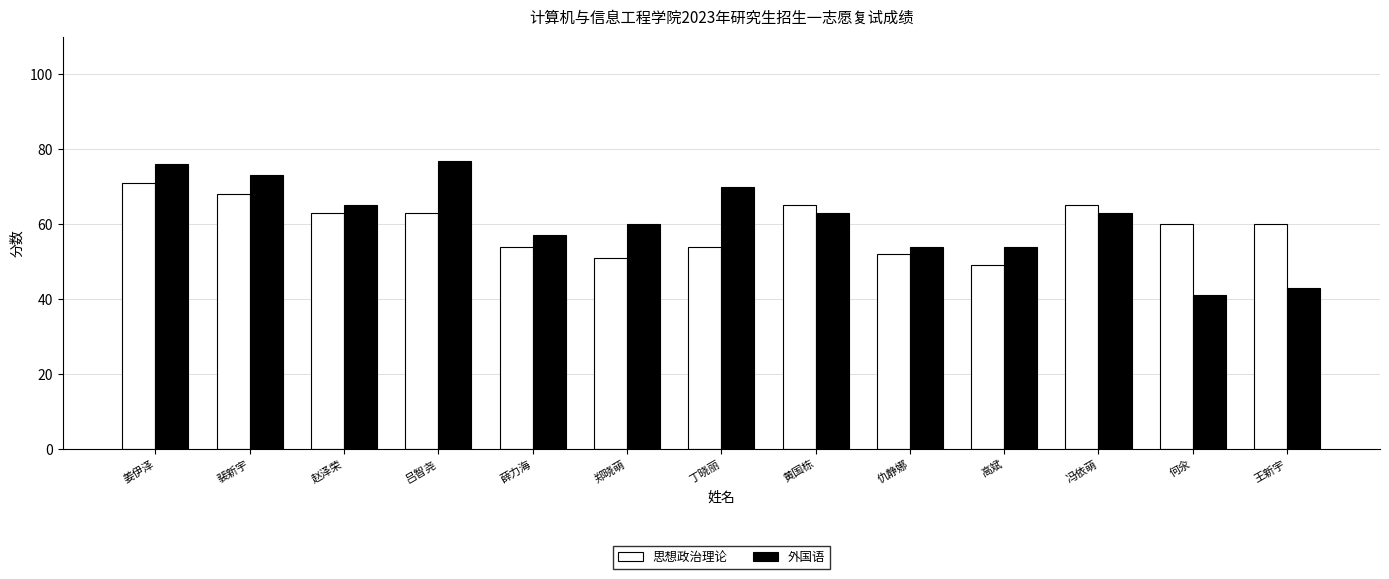

What is the average value of the 思想政治理论 series?

60